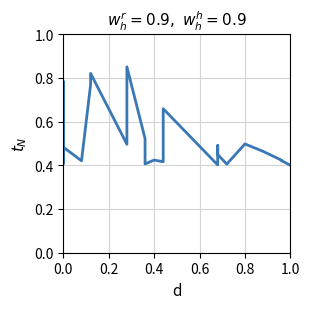

What is the difference between the second highest and second lowest values?

0.4